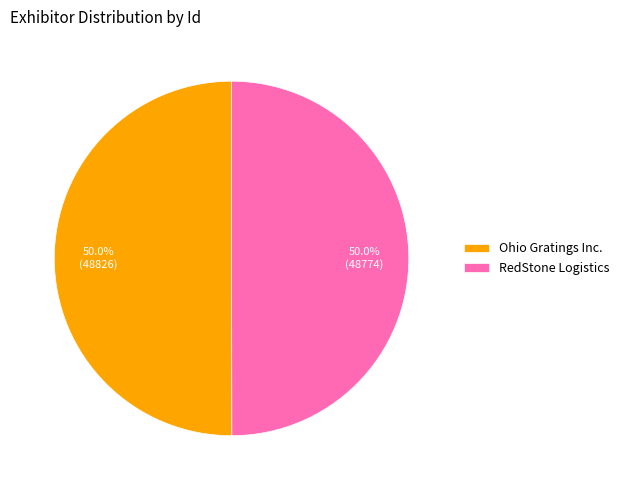

How many segments does this pie chart have?

2